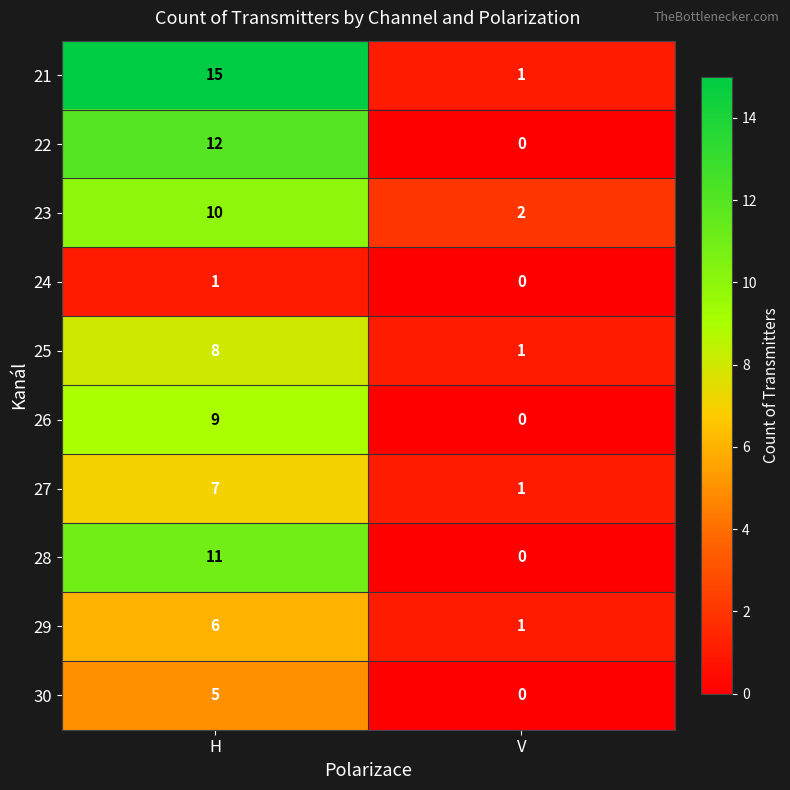

Between H and V, which series saw the biggest shift?

21